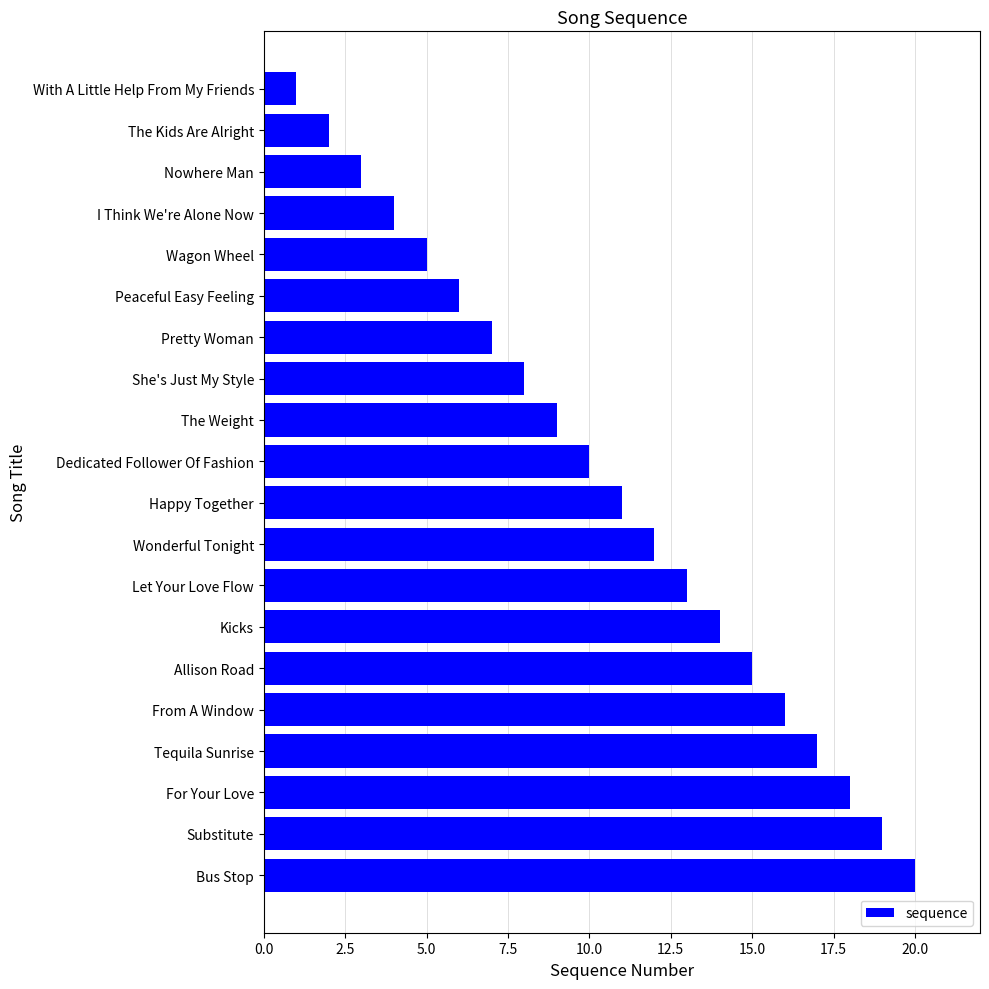

What is the label of the 6th bar from the bottom?

Allison Road